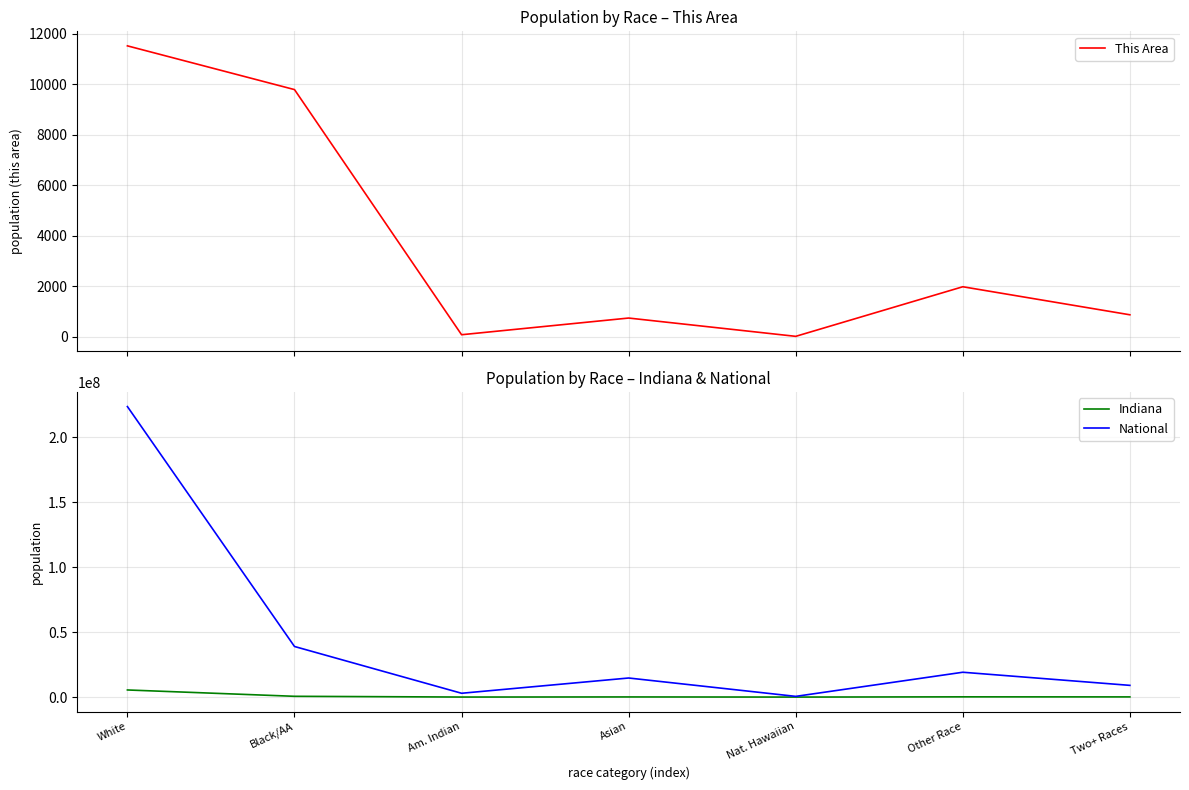

At which category does This Area reach its first local valley?

Am. Indian